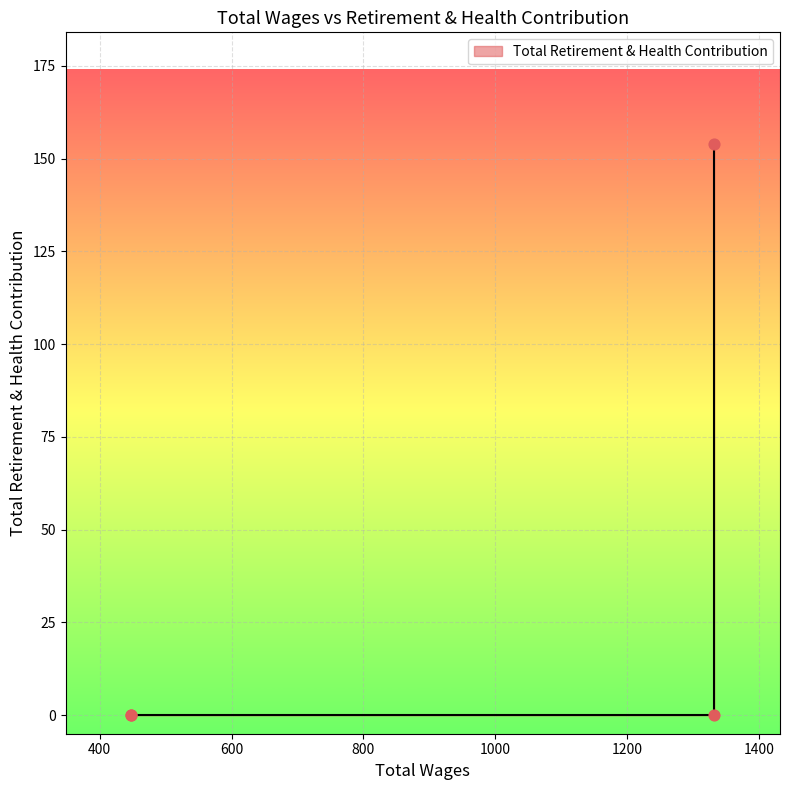

Between 1332.0 and 448.0, which is larger?

1332.0